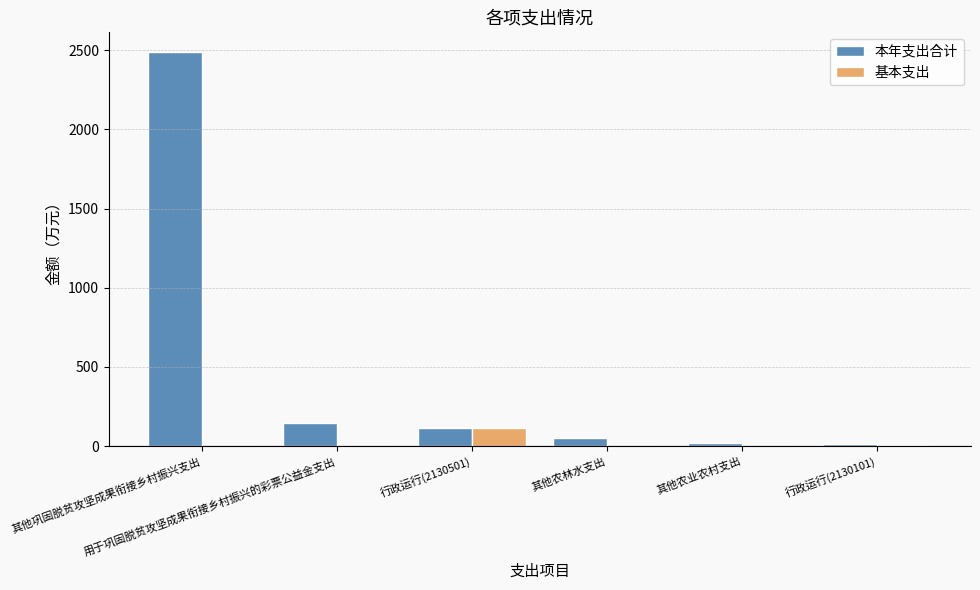

What is the spread (max minus min) of values at 其他巩固脱贫攻坚成果衔接乡村振兴支出?

2489.0